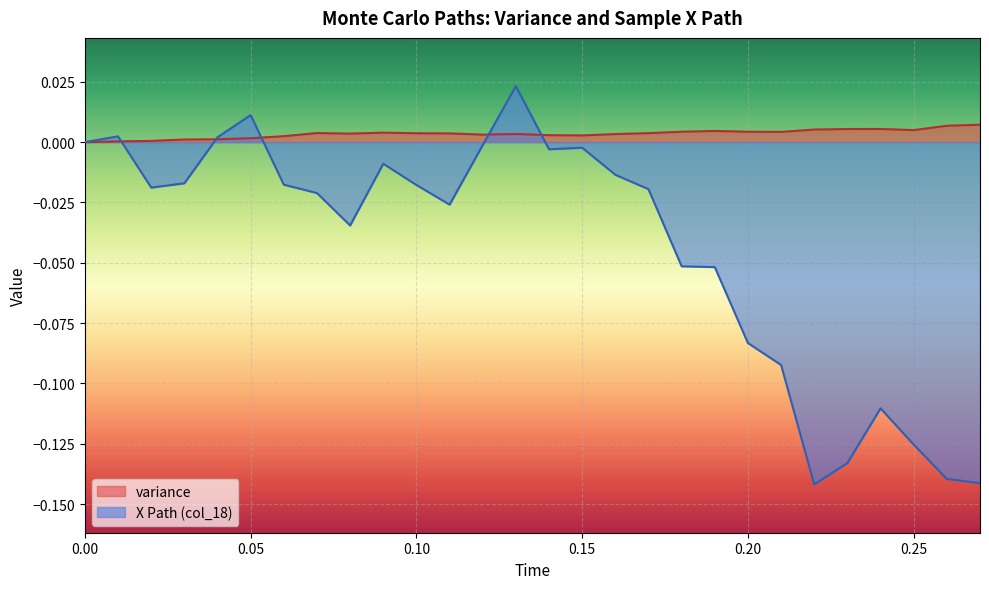

Is it true that variance equals 0.0 at 0.23?

False